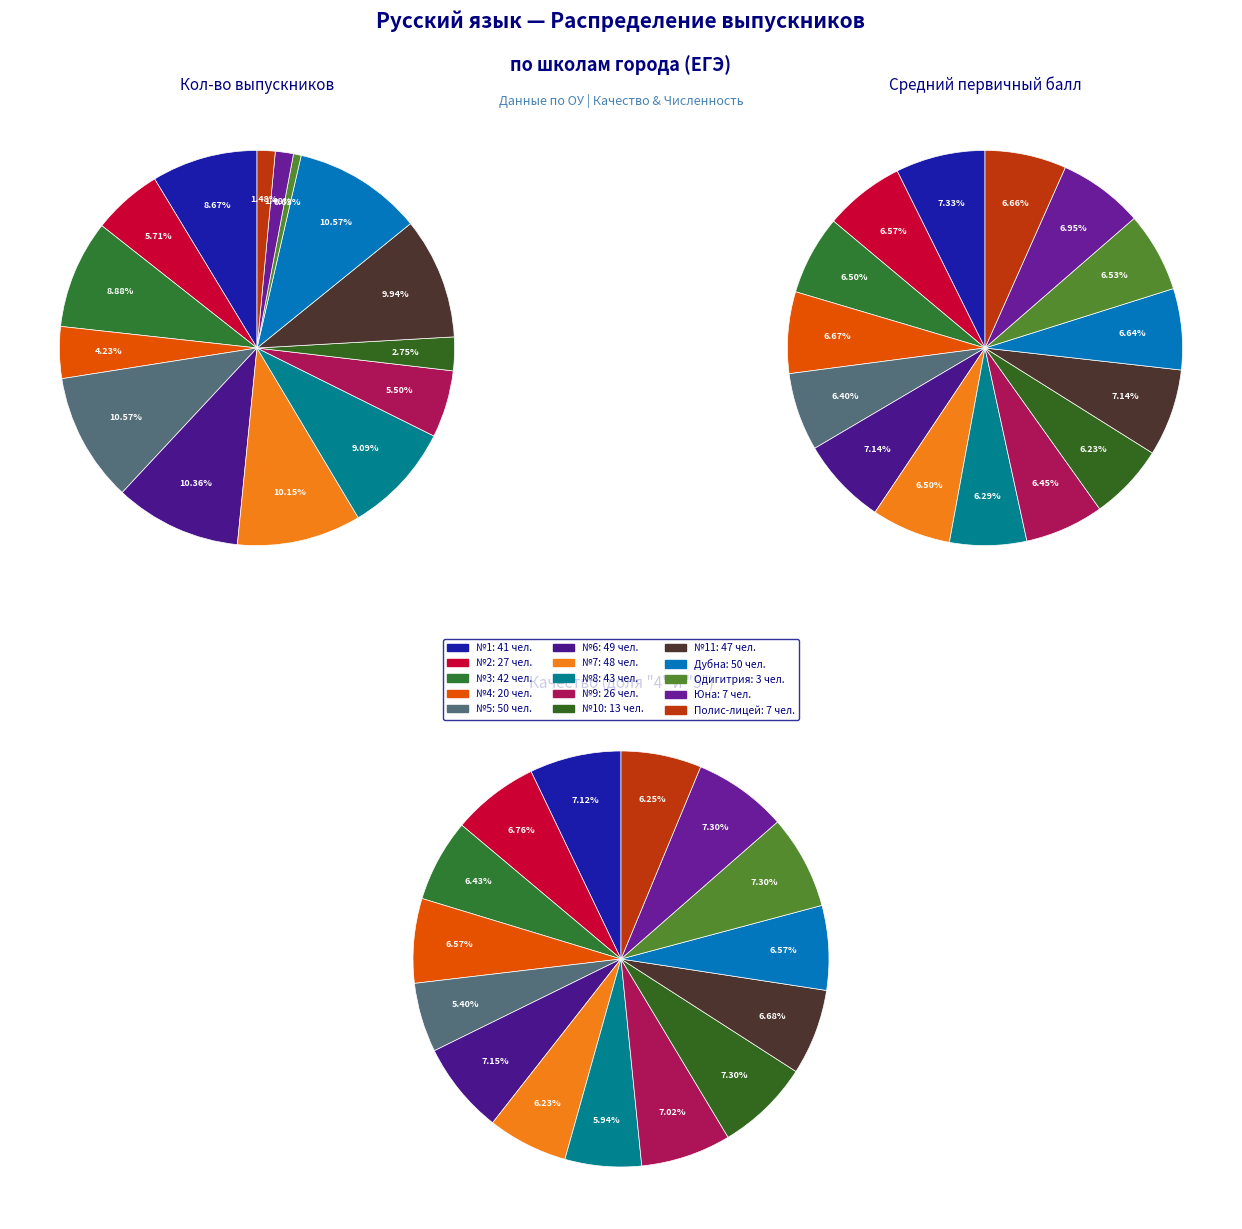

What percentage do №3 and Полис-лицей together represent?

10.4%